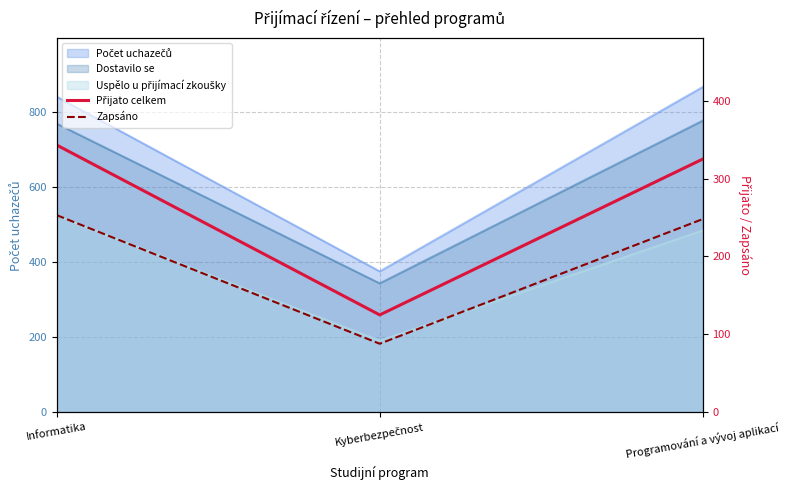

What is the sum of all Zapsáno values?

589